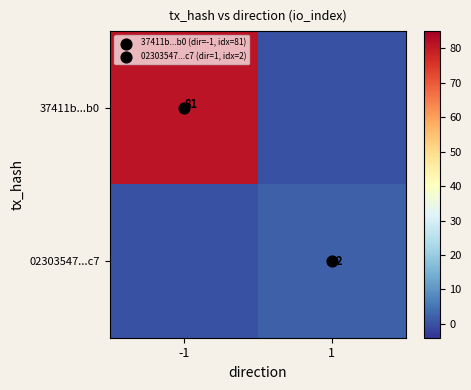

What is the difference between the maximum and minimum values in the 02303547...c7 series?

2